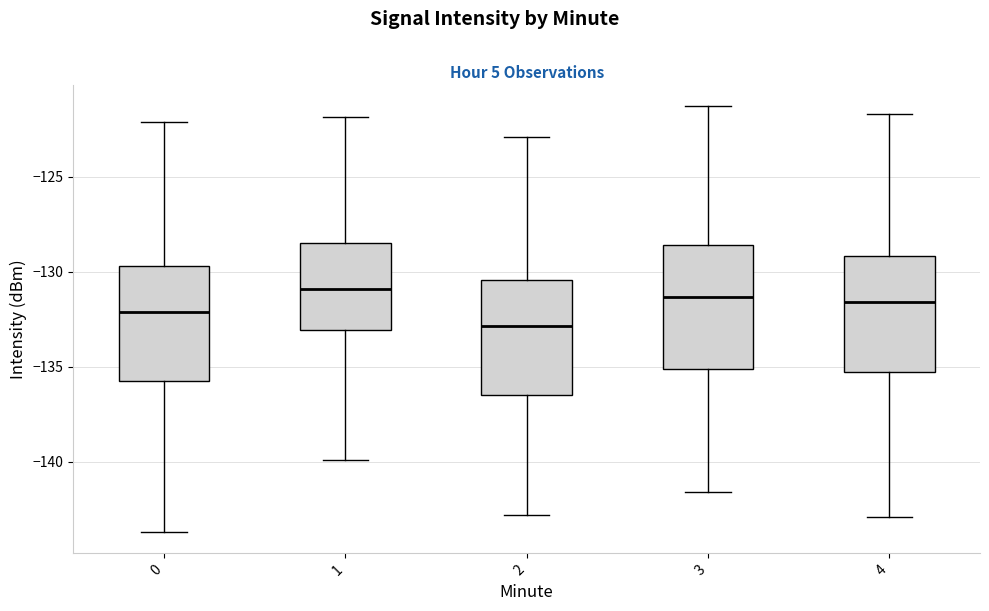

Reading left to right, transcribe this box plot: for each box, give where its median line is, the range the box spans, and where its two whiskers end, as read against the y-axis. The values are not printed on the chart, so give them approximately, as read against the axis.

0: median -132.0, box -136.0 to -129.5, whiskers -143.5 to -122.0
1: median -131.0, box -133.0 to -128.5, whiskers -140.0 to -122.0
2: median -133.0, box -136.5 to -130.5, whiskers -143.0 to -123.0
3: median -131.5, box -135.0 to -128.5, whiskers -141.5 to -121.5
4: median -131.5, box -135.5 to -129.0, whiskers -143.0 to -121.5